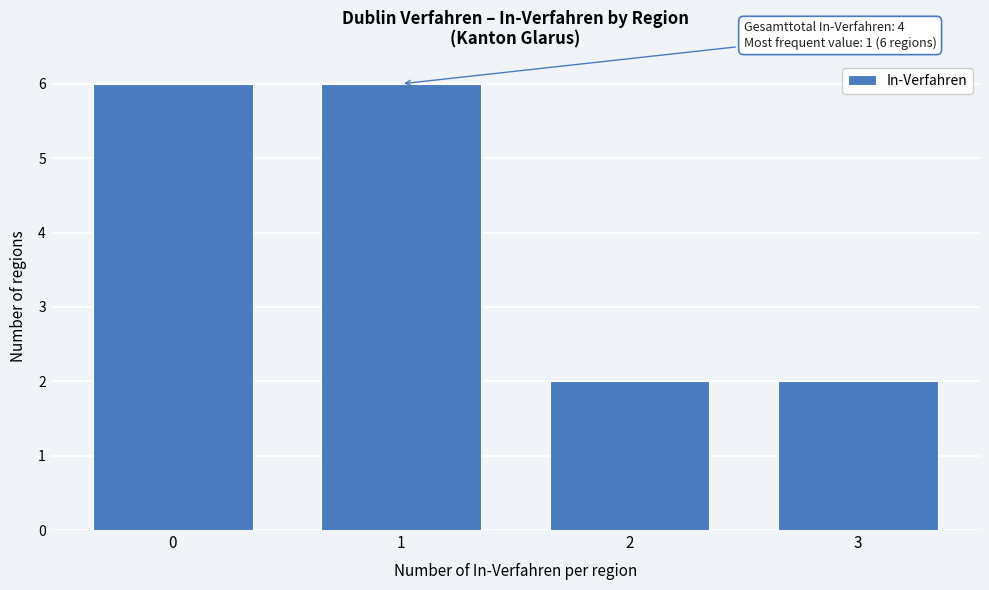

Reading left to right, what are all the values shown in this chart?

0=6	1=6	2=2	3=2